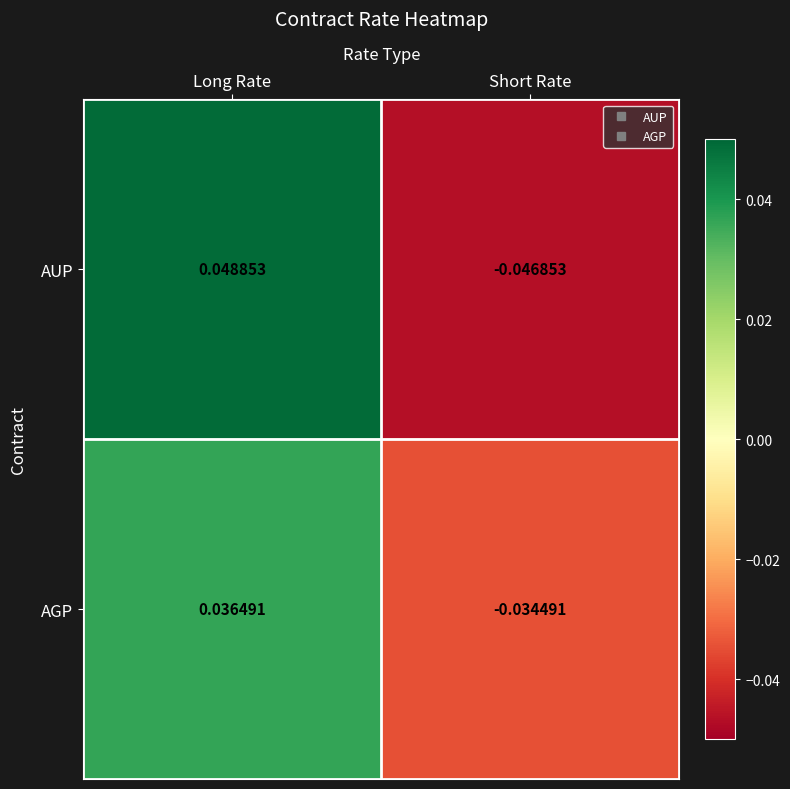

Which label corresponds to the smallest value in the chart?

Short Rate